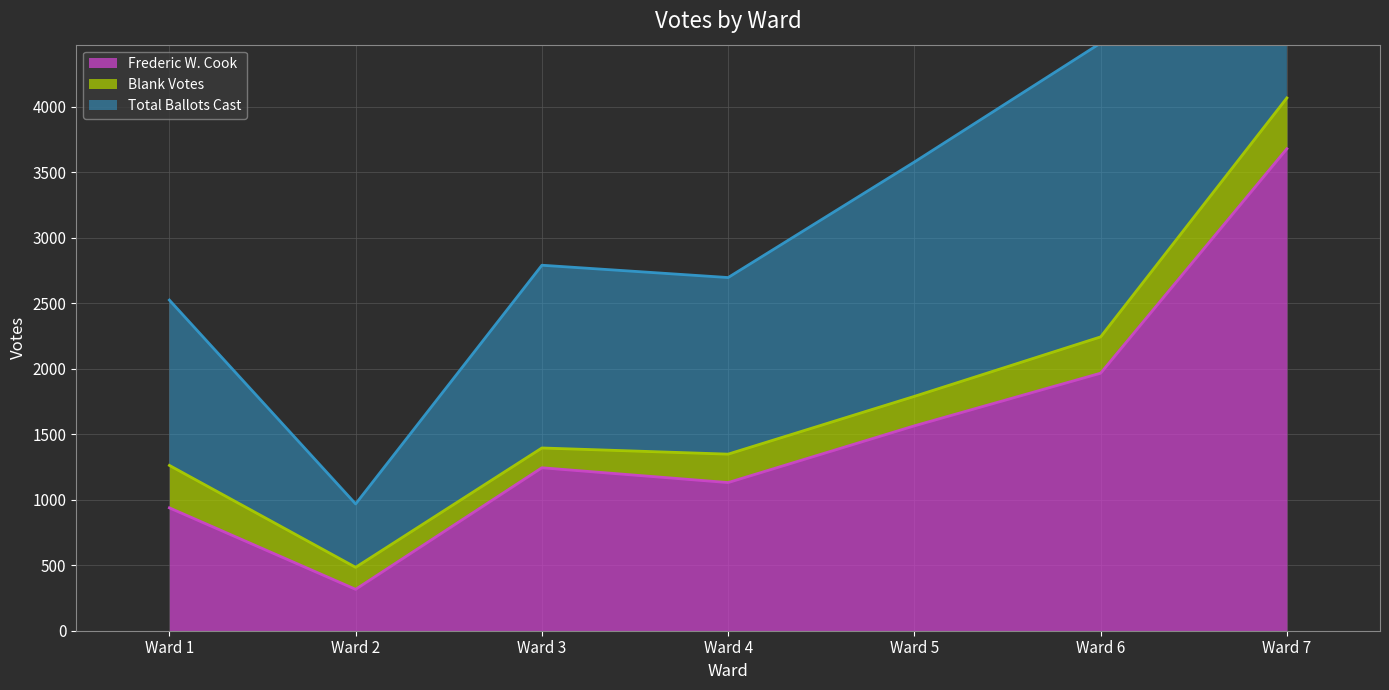

True or false: Total Ballots Cast and Frederic W. Cook intersect in this chart.

False